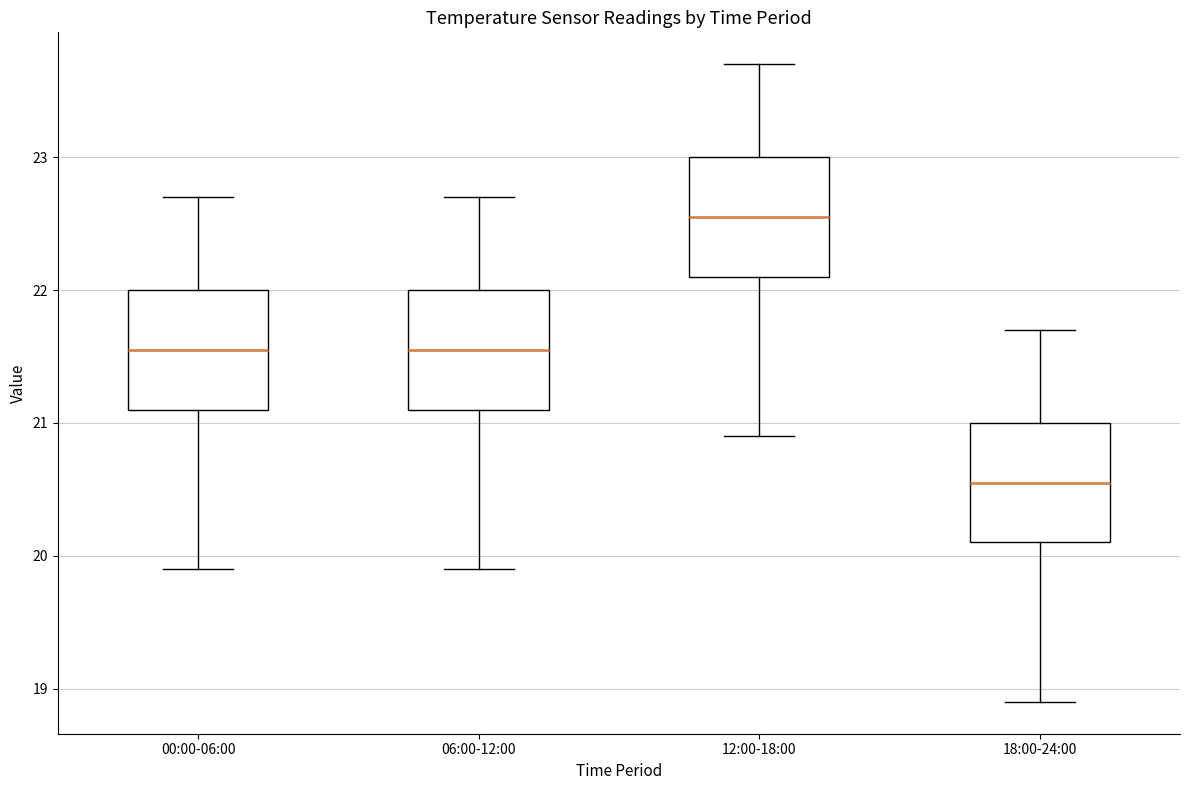

Reading left to right, transcribe this box plot: for each box, give where its median line is, the range the box spans, and where its two whiskers end, as read against the y-axis. The values are not printed on the chart, so give them approximately, as read against the axis.

00:00-06:00: median 21.6, box 21.1 to 22.0, whiskers 19.9 to 22.7
06:00-12:00: median 21.6, box 21.1 to 22.0, whiskers 19.9 to 22.7
12:00-18:00: median 22.6, box 22.1 to 23.0, whiskers 20.9 to 23.7
18:00-24:00: median 20.6, box 20.1 to 21.0, whiskers 18.9 to 21.7